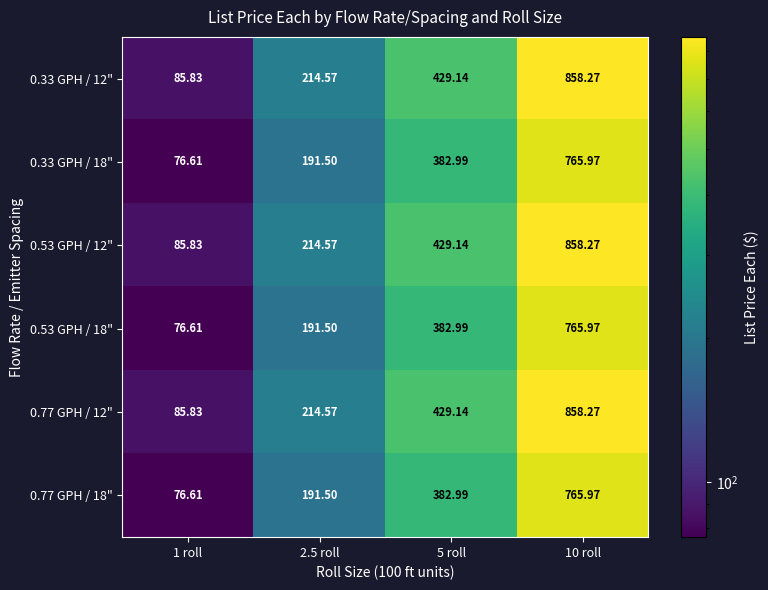

How many data points in 0.53 GPH / 18" are less than 382?

2